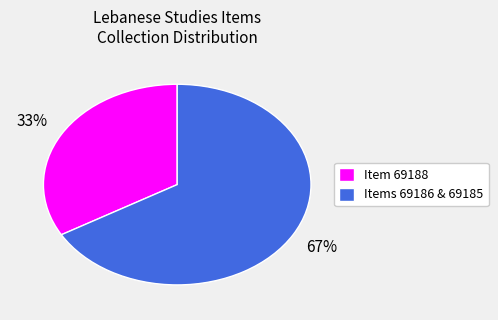

Do Item 69188 and Items 69186 & 69185 together represent more than half of the pie?

Yes